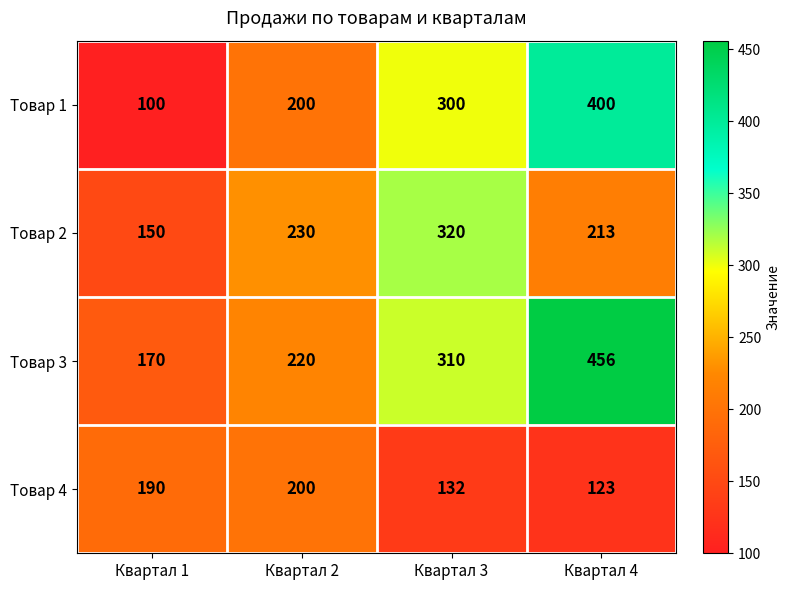

The Товар 3 series shows 220 at Квартал 2. True or false?

True